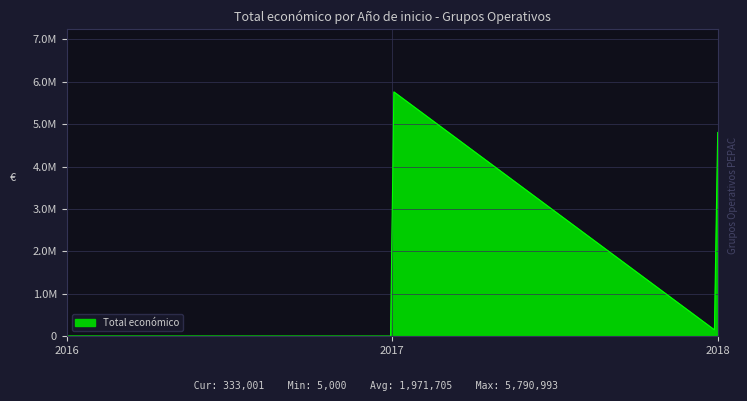

Rank the categories by value from highest to lowest.

2017, 2018, 2018, 2018, 2018, 2018, 2016, 2017